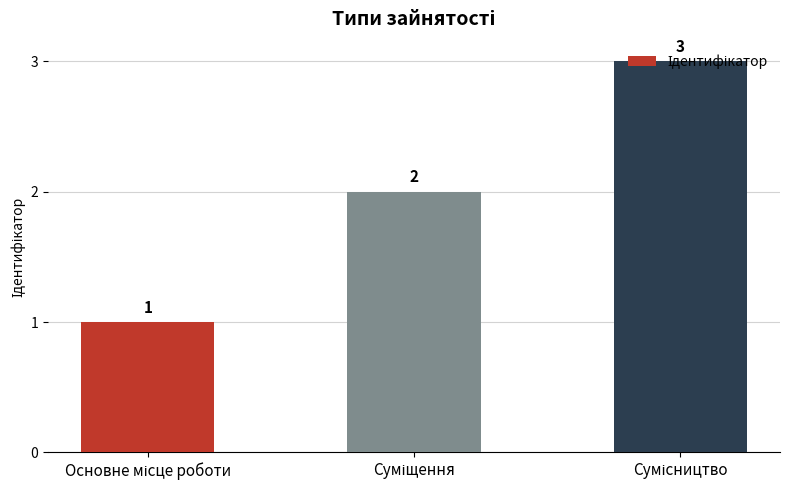

What is the value of the 3rd bar from the left?

3